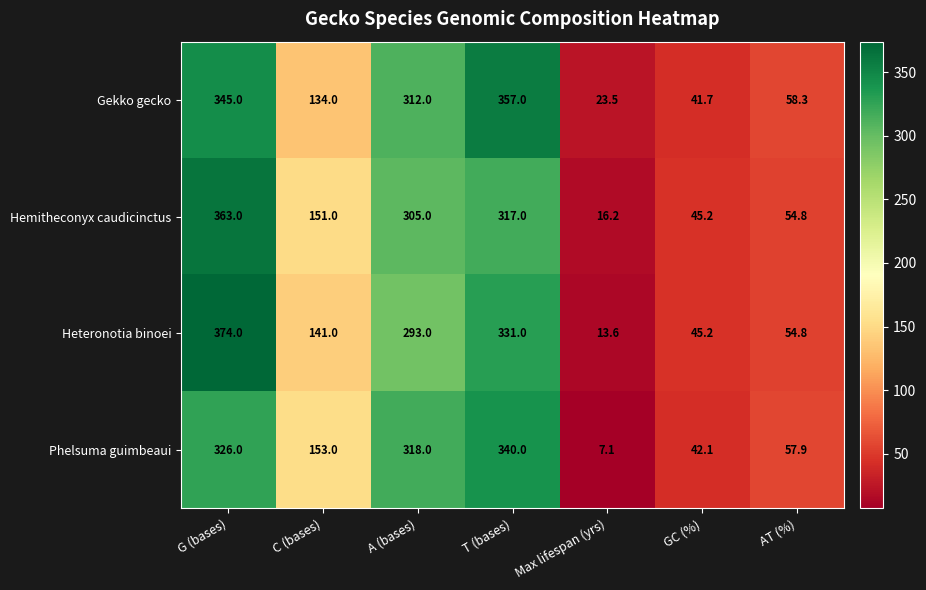

Which series changed the most between A (bases) and AT (%)?

Phelsuma guimbeaui